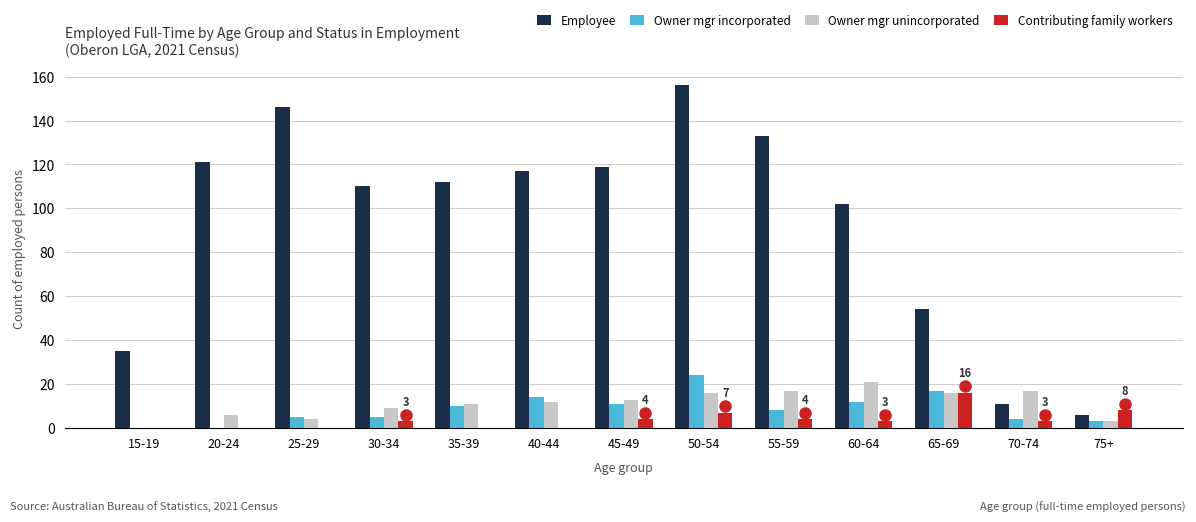

What is the total value across all series at 45-49?

147